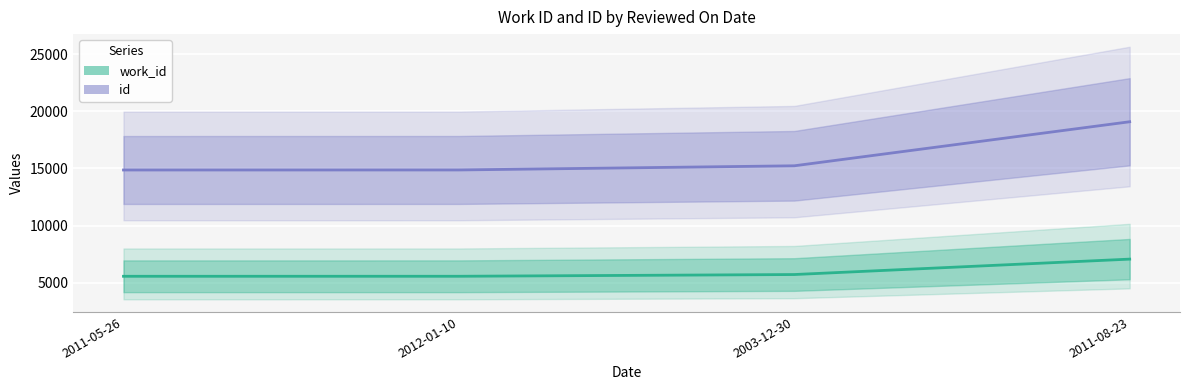

True or false: id and work_id cross at least once.

False